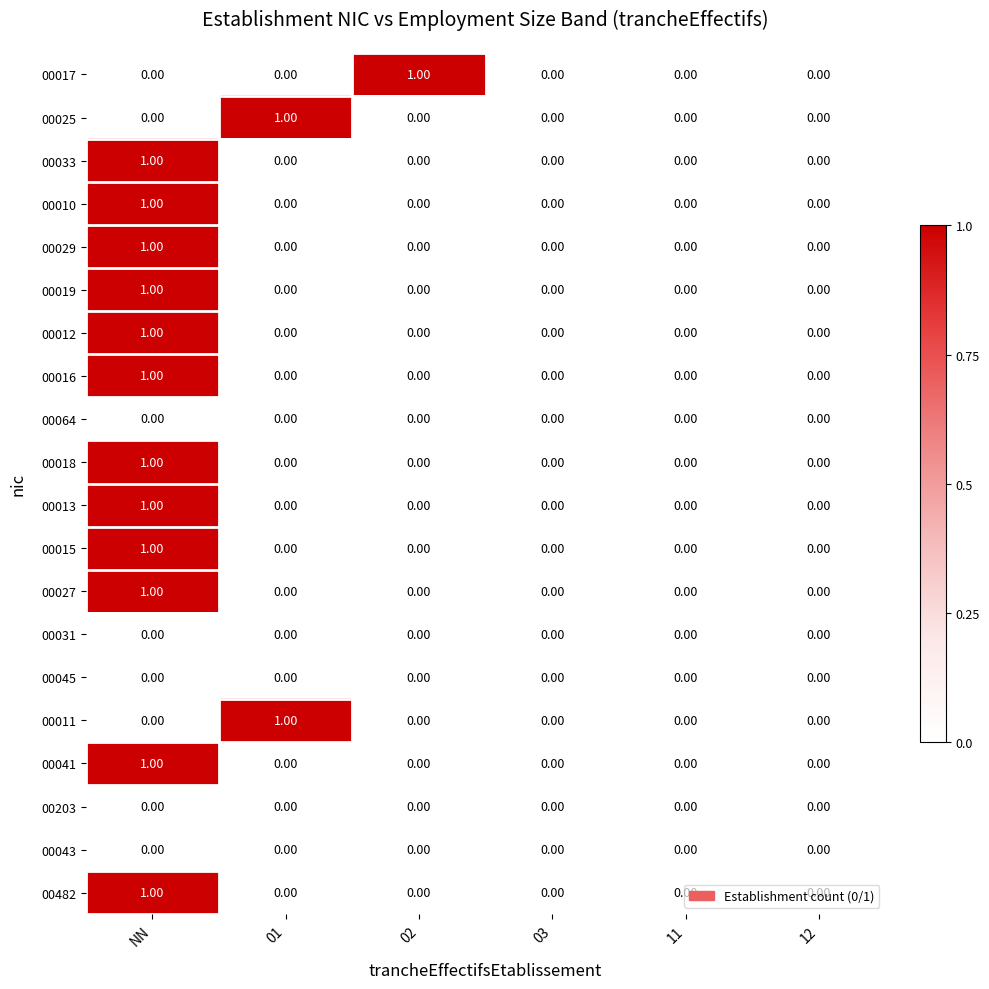

At which category is the sum across all series the highest?

NN